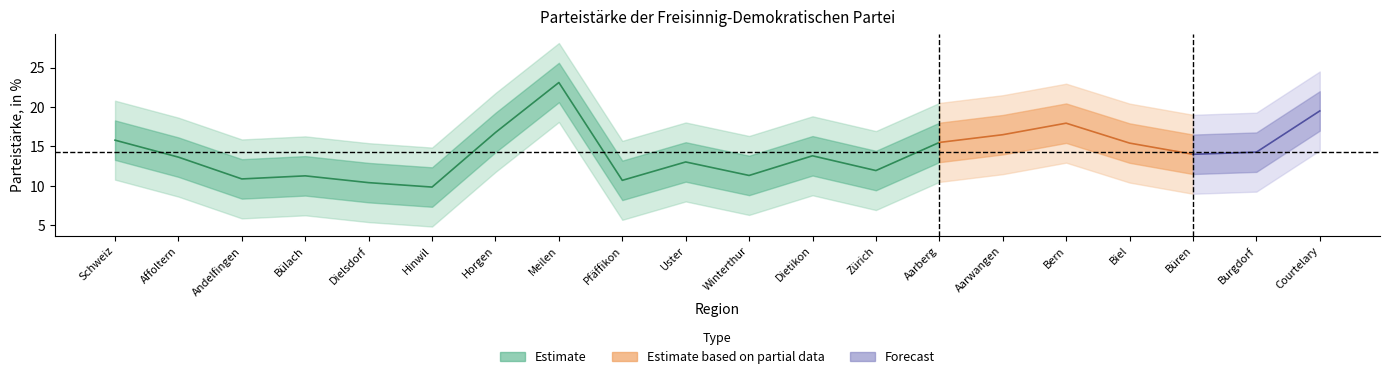

True or false: the data shows 15.4 at 16.

True